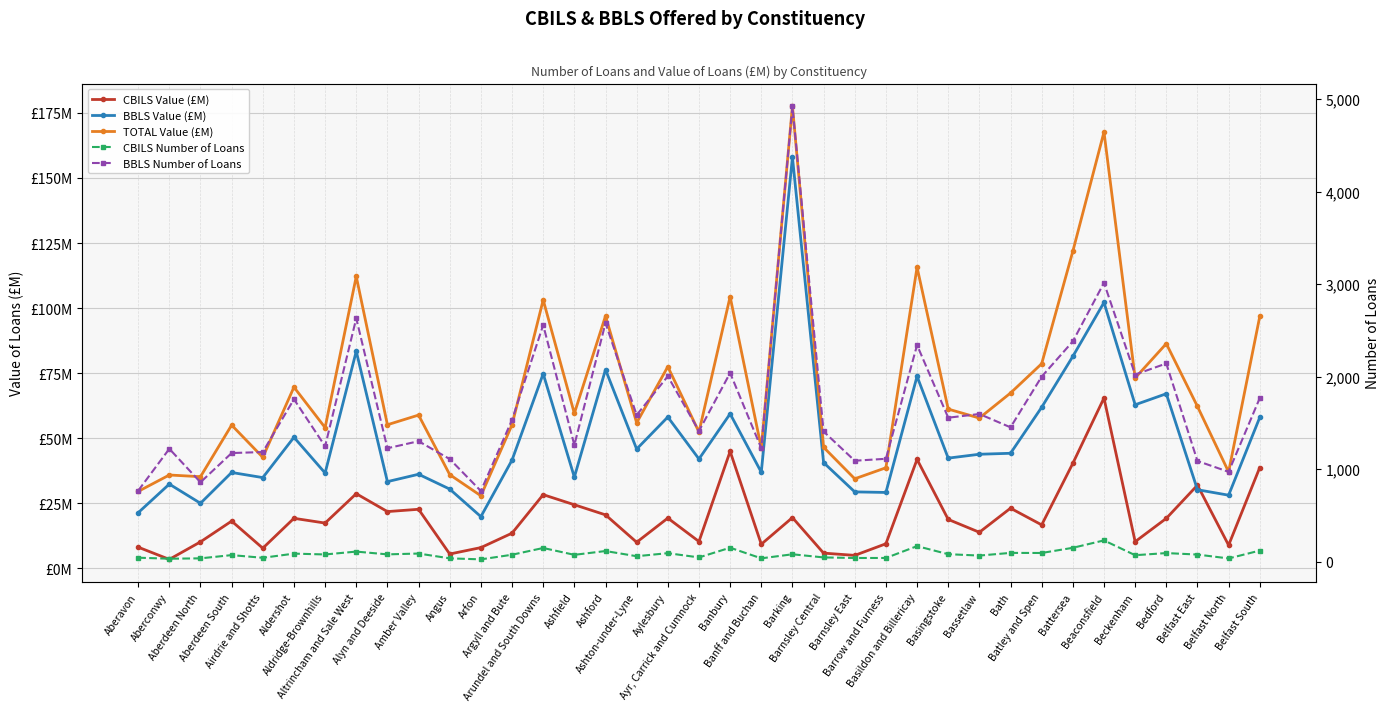

Between Aberdeen South and Barnsley Central, which series saw the biggest shift?

BBLS Number of Loans